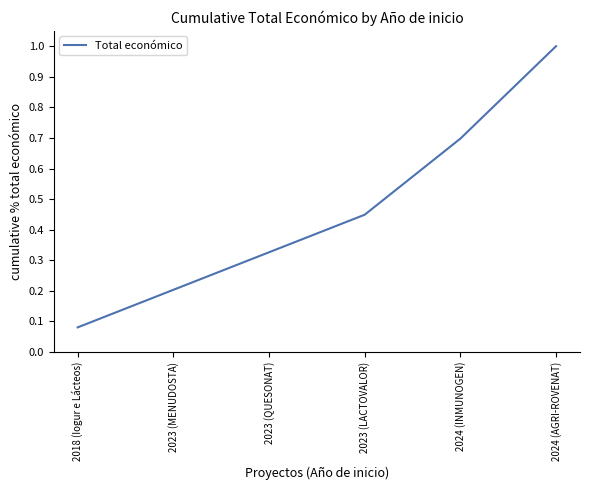

Which category has the highest value across all series?

2024 (AGRI-ROVENAT)